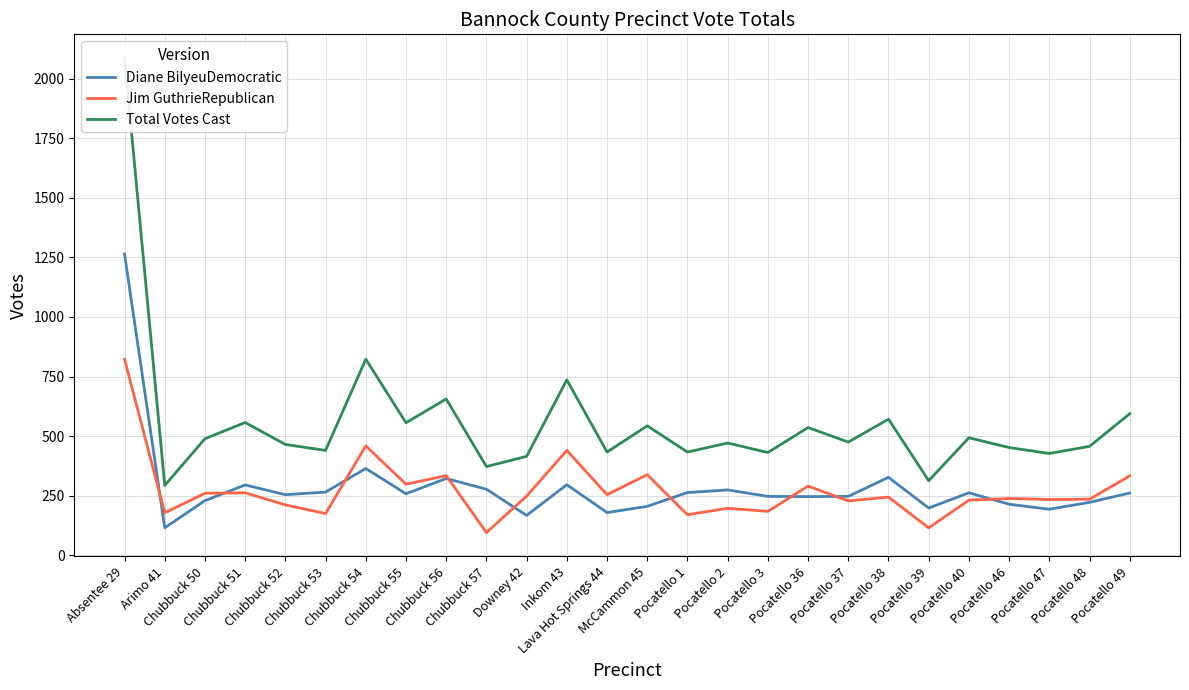

What is the difference between the Diane BilyeuDemocratic values at Chubbuck 51 and Pocatello 37?

48